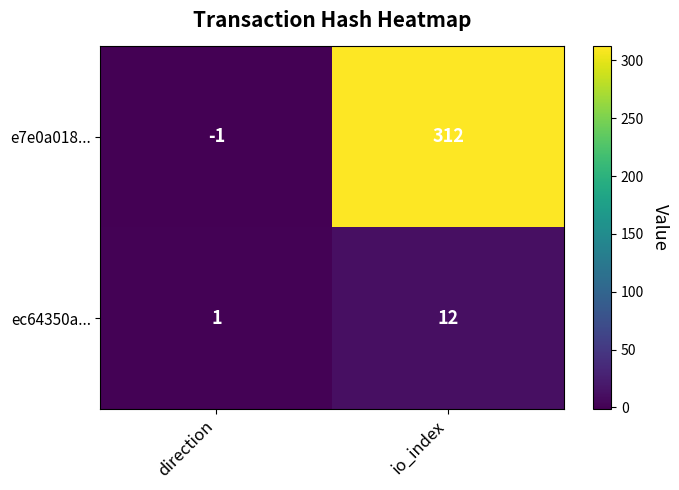

Which series has the largest range (max minus min)?

e7e0a018...